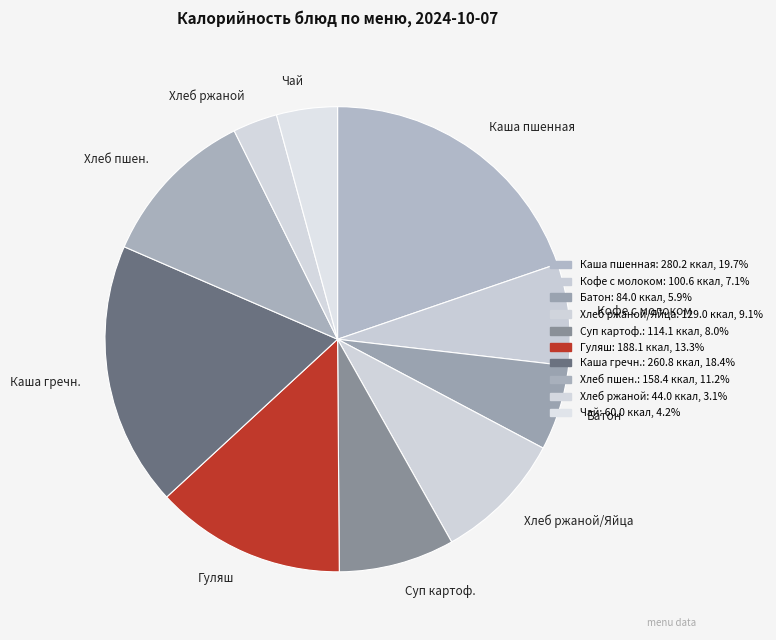

Does Хлеб пшен. represent more than half of the total?

No